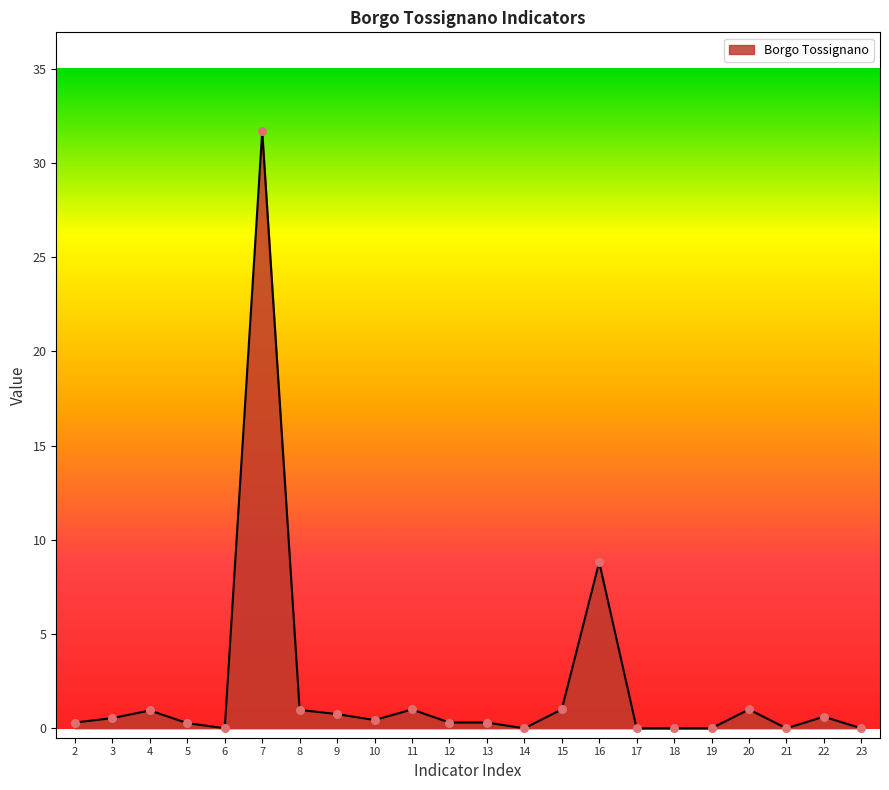

Which has a higher value, 7 or 20?

7